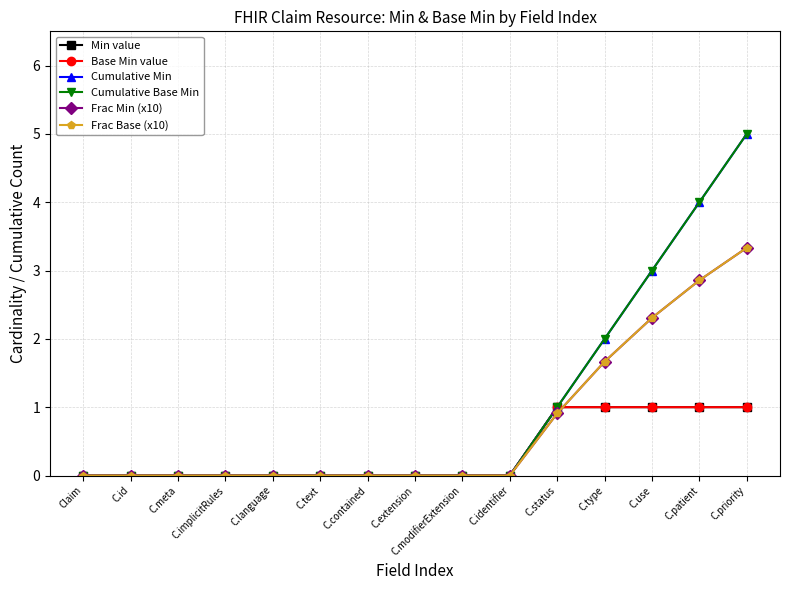

True or false: Cumulative Min and Frac Min (x10) cross at least once.

False